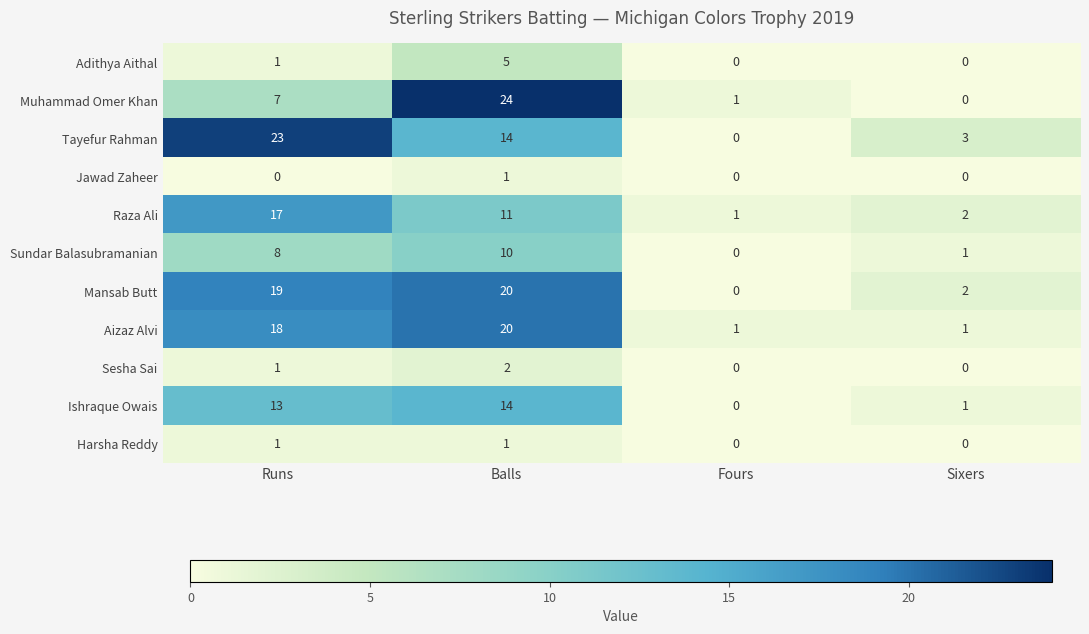

The value of Ishraque Owais at Sixers is 1. True or false?

True